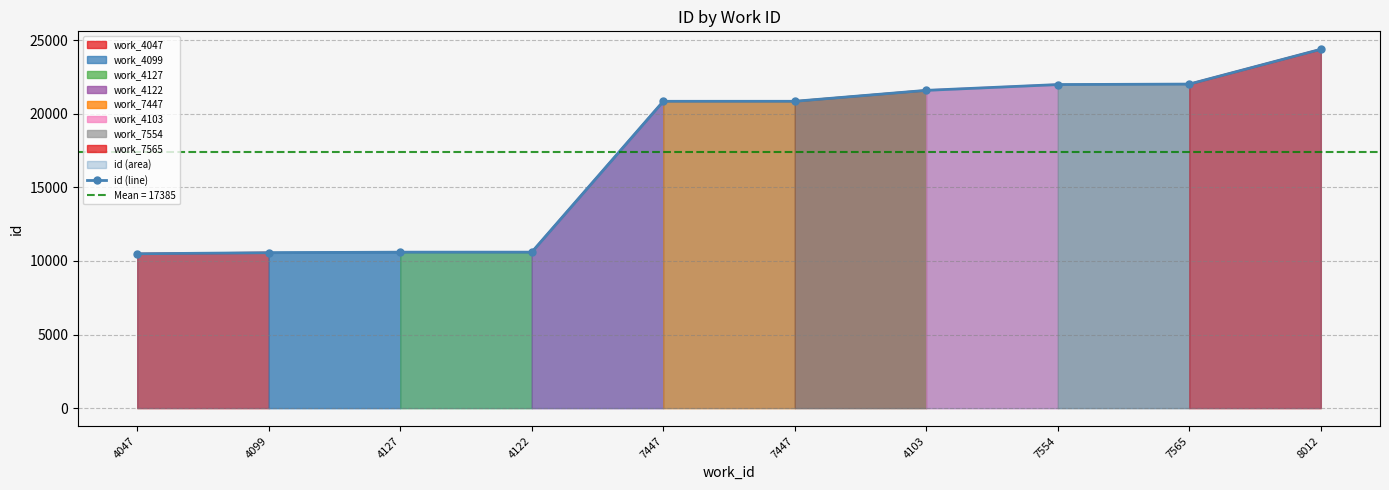

Which label corresponds to the smallest value in the chart?

4047